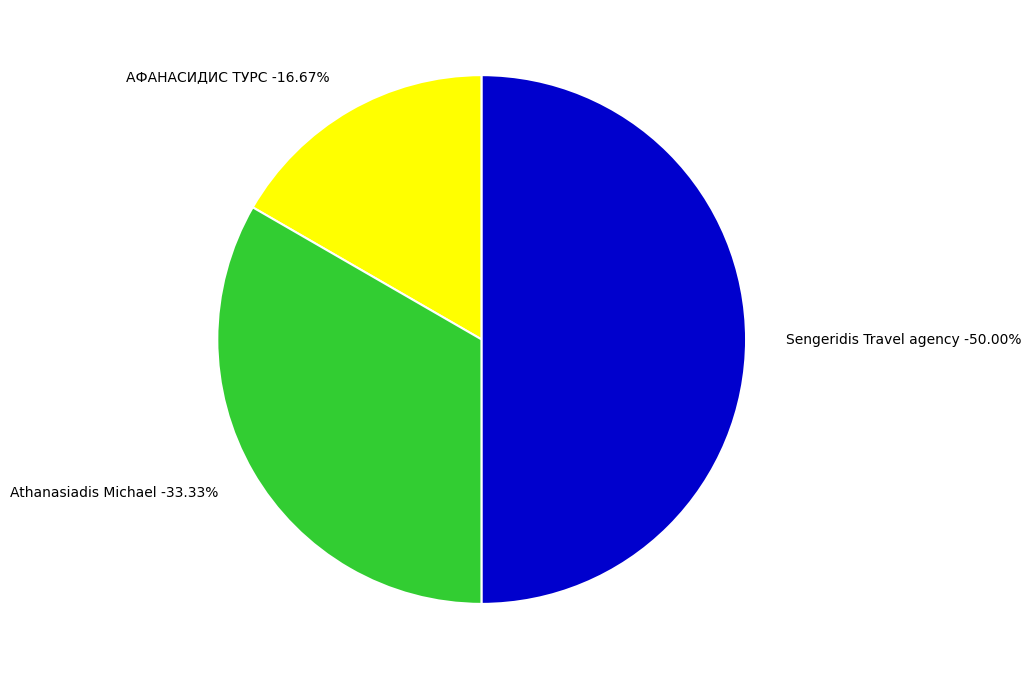

Does any single category account for the majority?

No